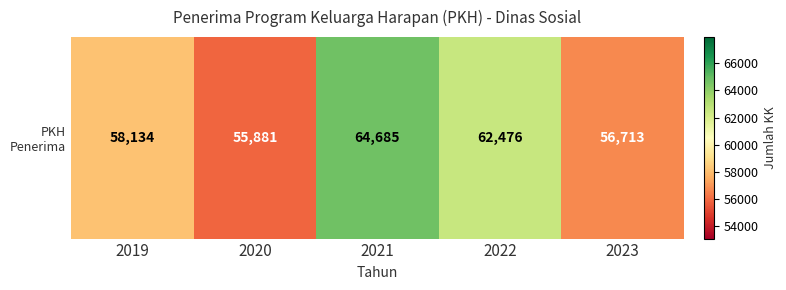

What is the maximum value shown in the chart?

64685